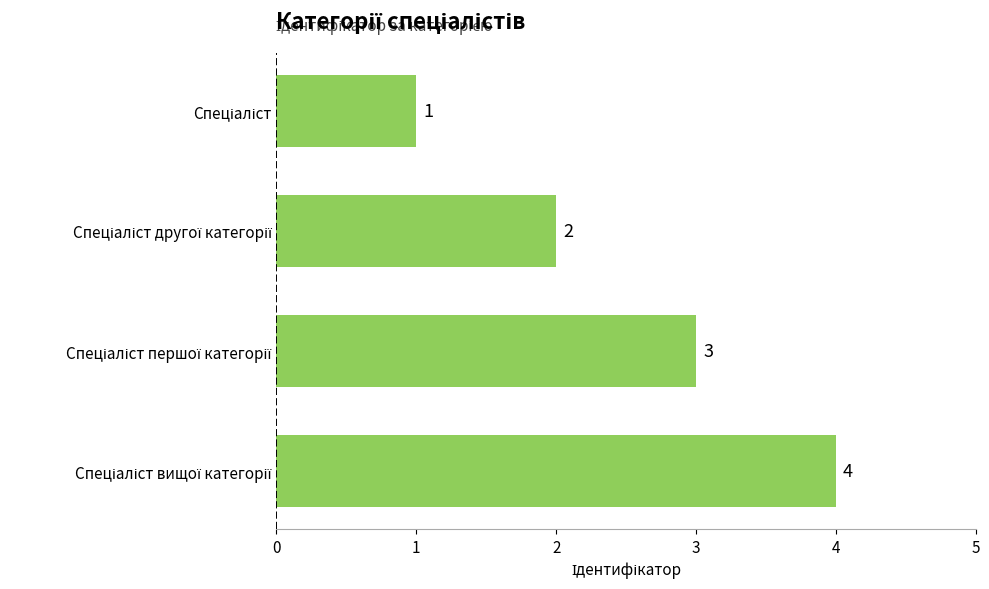

What is the value of the 3rd bar from the top?

3